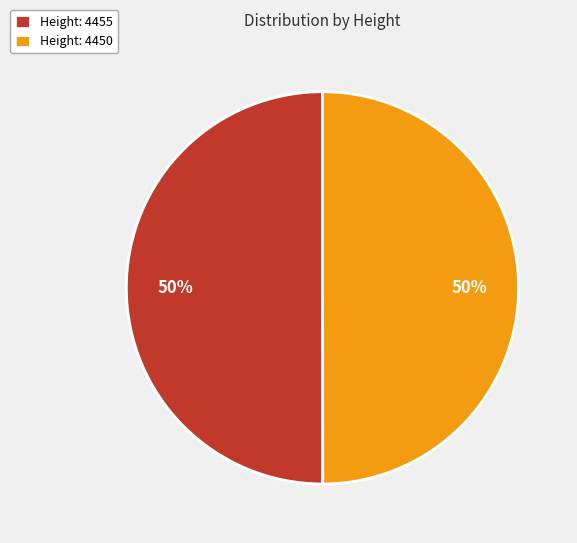

Approximately how many times larger is the value at Height: 4455 compared to Height: 4450?

1.0